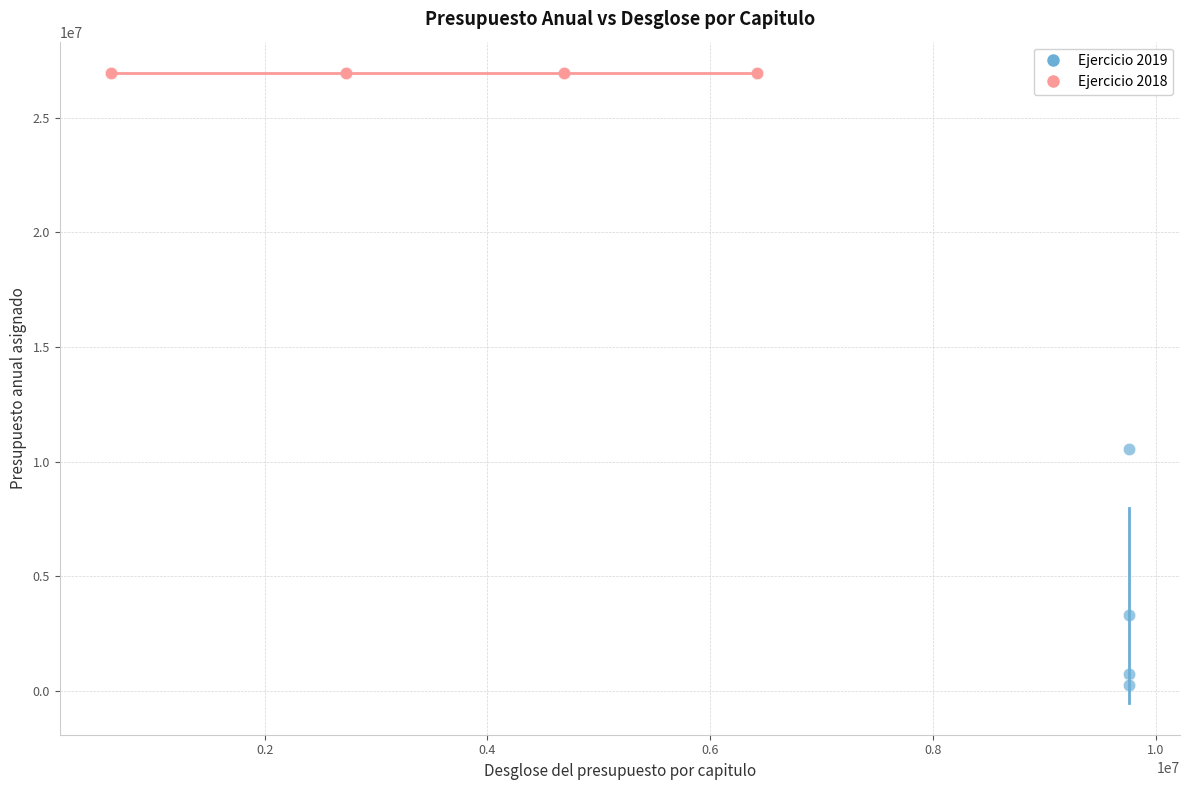

Which series contains the highest Y value?

Ejercicio 2018